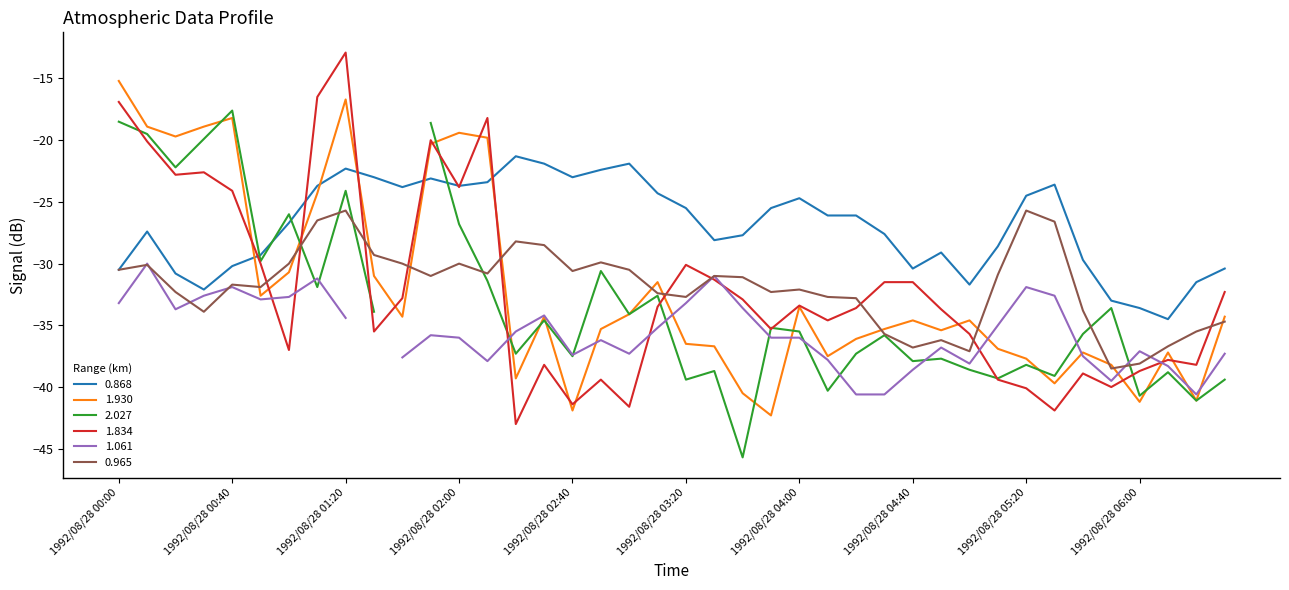

Is the value of 1.930 at 1992/08/28 05:20 greater than the value of 0.965 at 1992/08/28 02:00?

No